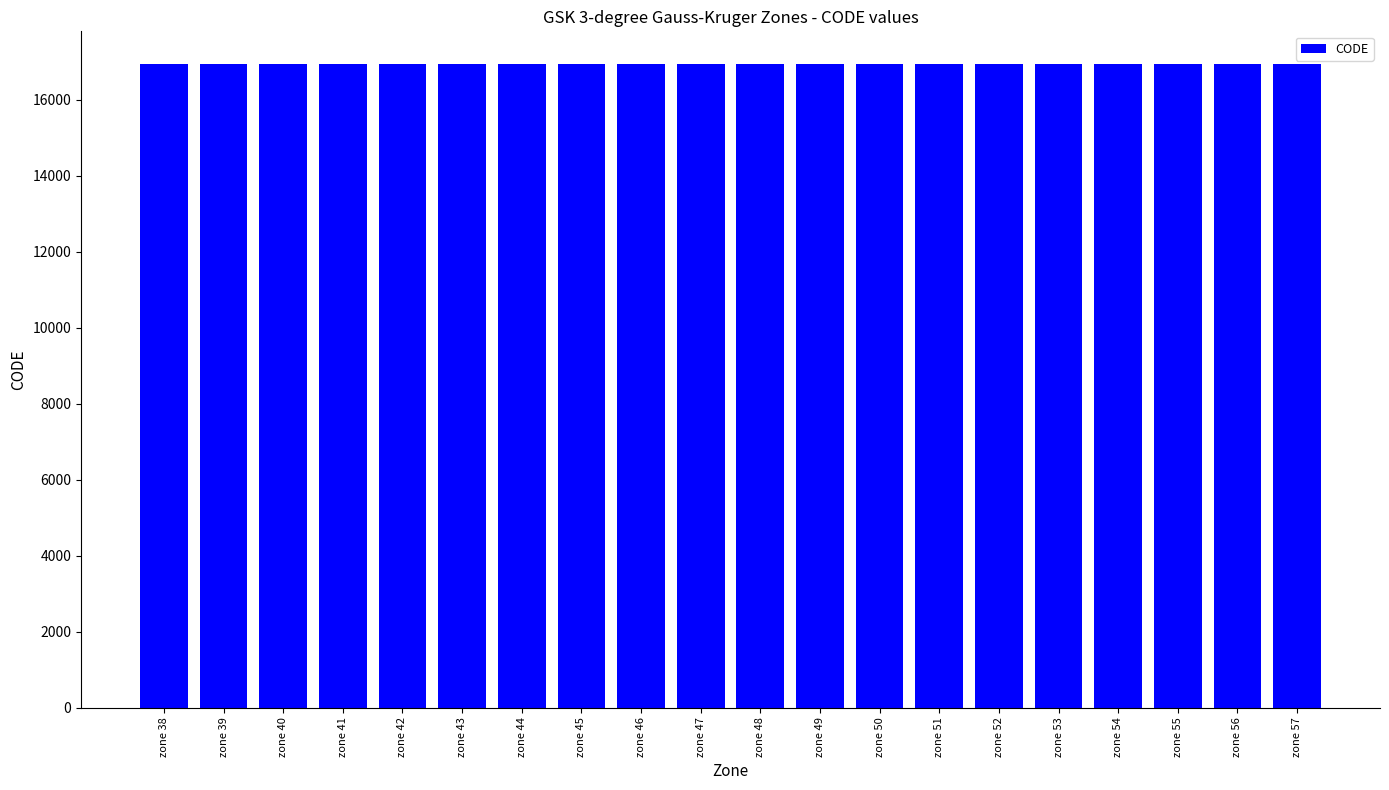

What is the average value?

16948